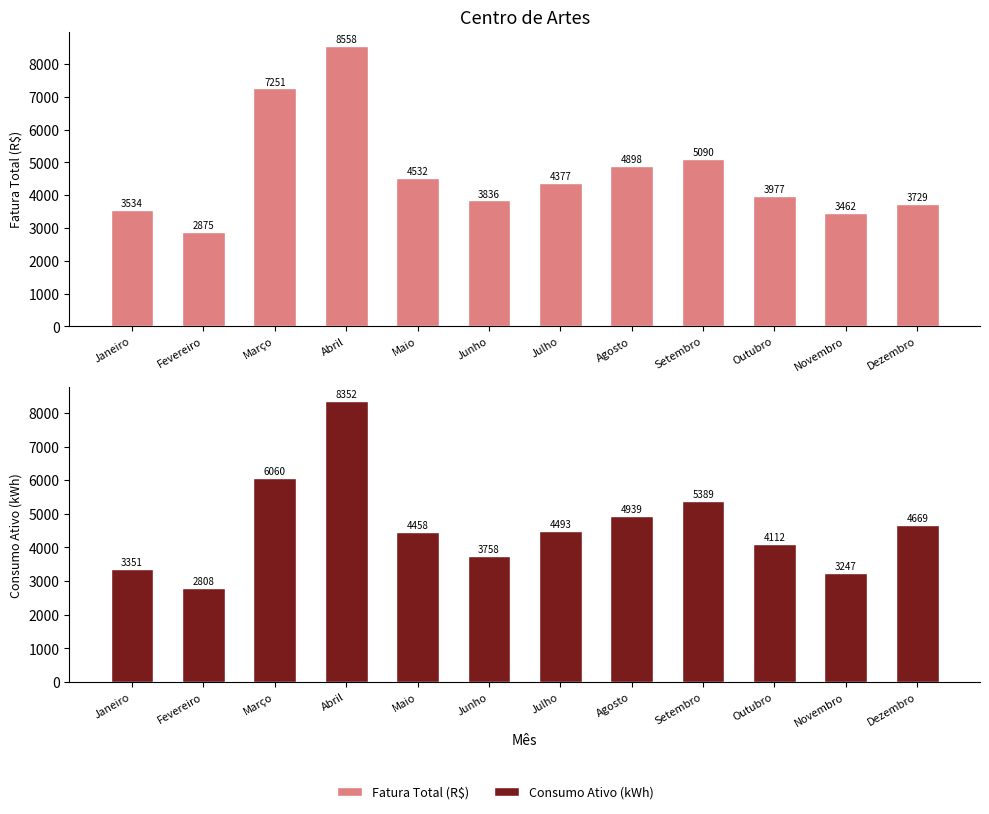

What position from the right is Junho?

7